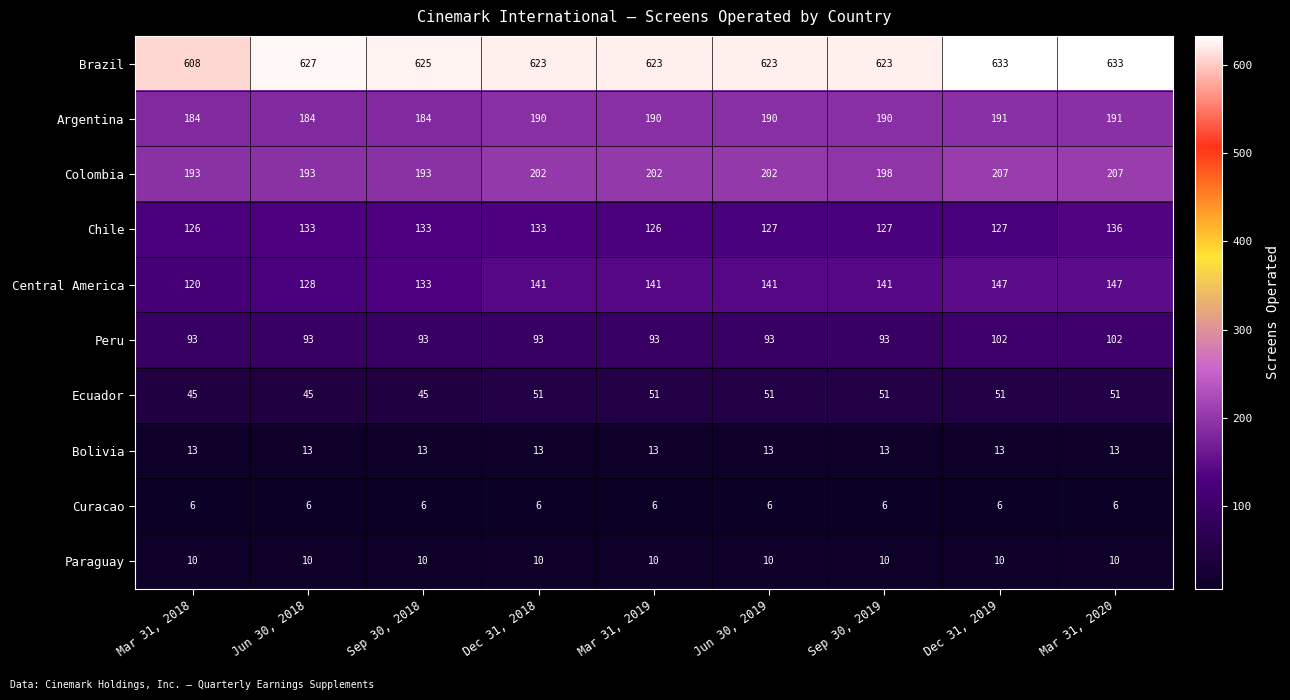

At which category is the sum across all series the highest?

Mar 31, 2020